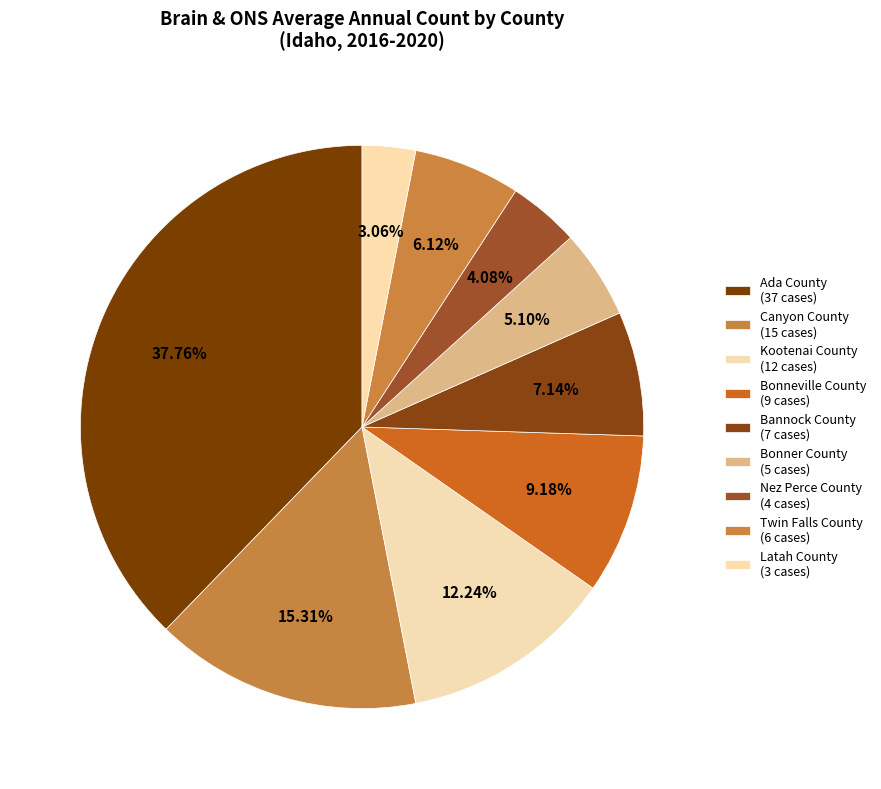

Do Latah County and Ada County together represent more than half of the pie?

No